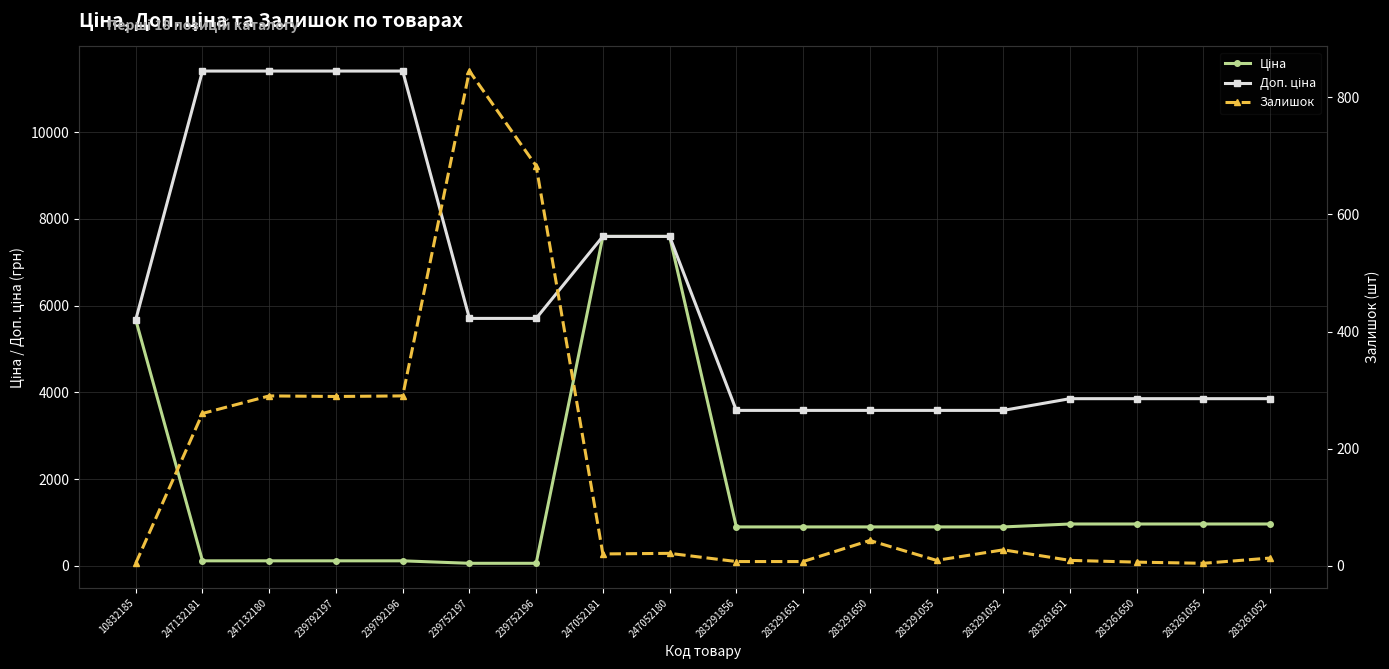

True or false: Ціна and Доп. ціна intersect in this chart.

False